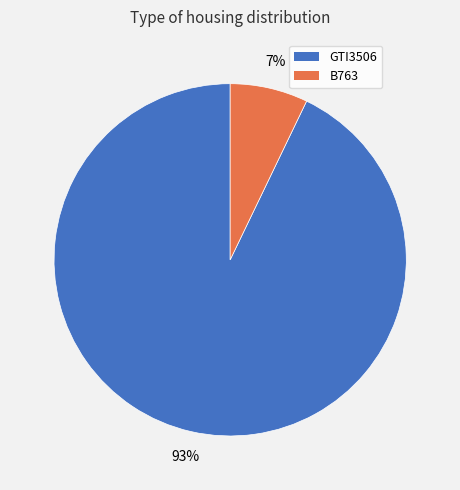

Which has a higher value, B763 or GTI3506?

GTI3506